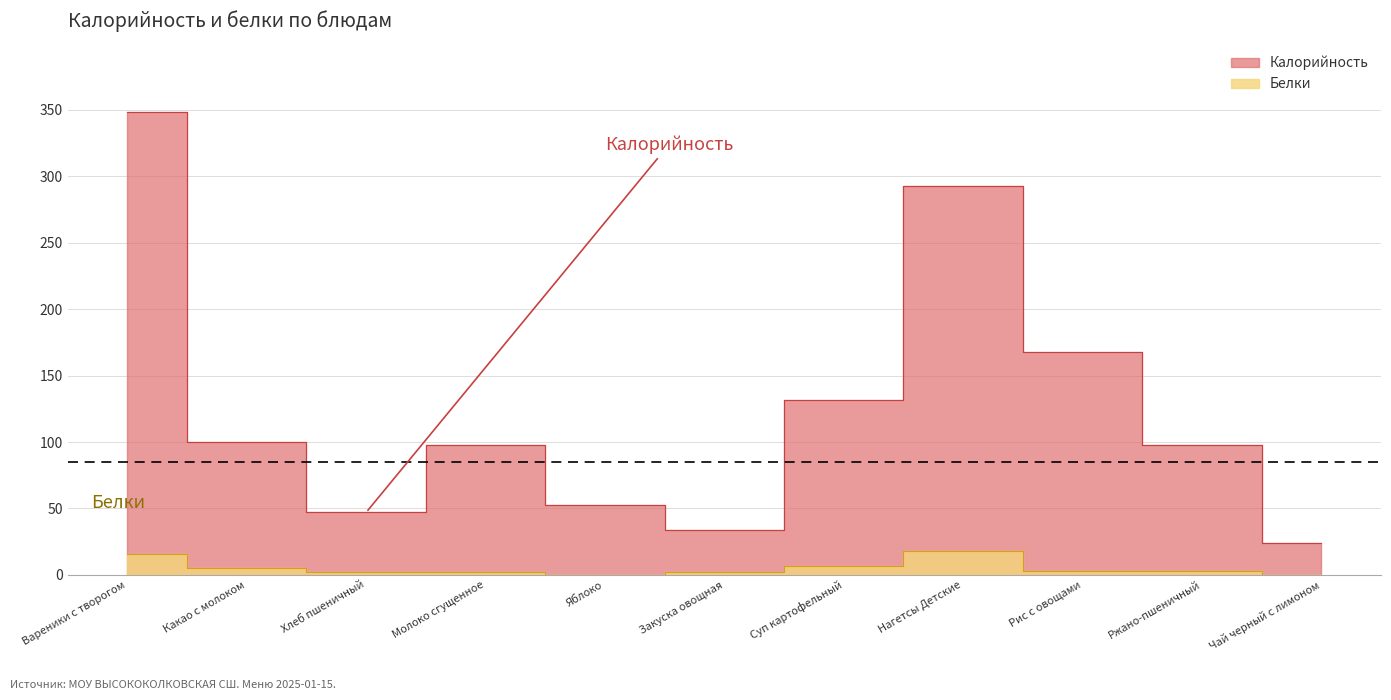

Between Яблоко and Ржано-пшеничный, which series saw the biggest shift?

Калорийность